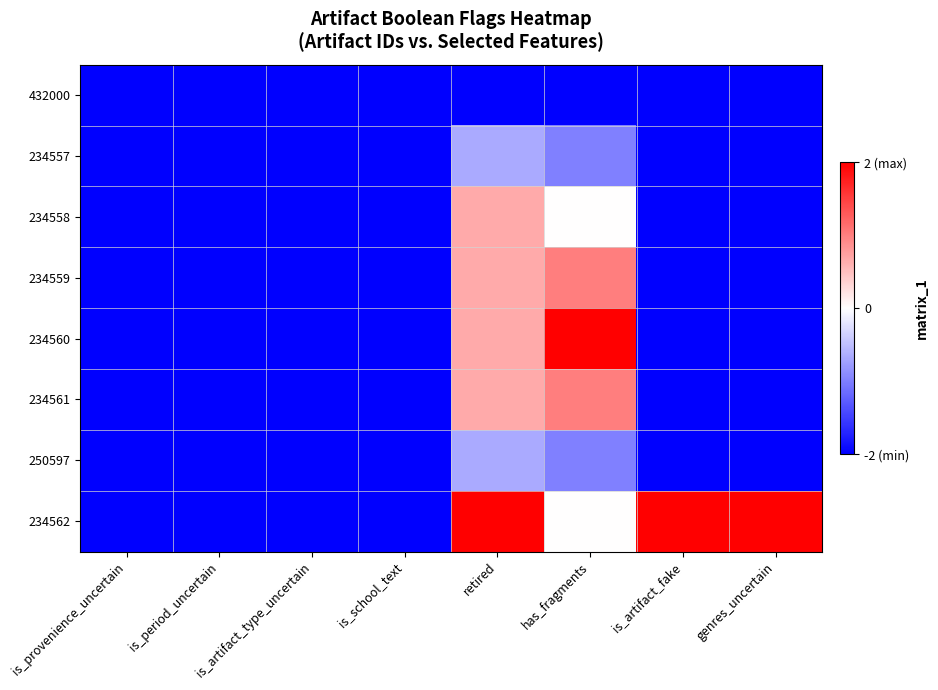

What is the greatest value displayed?

2.0